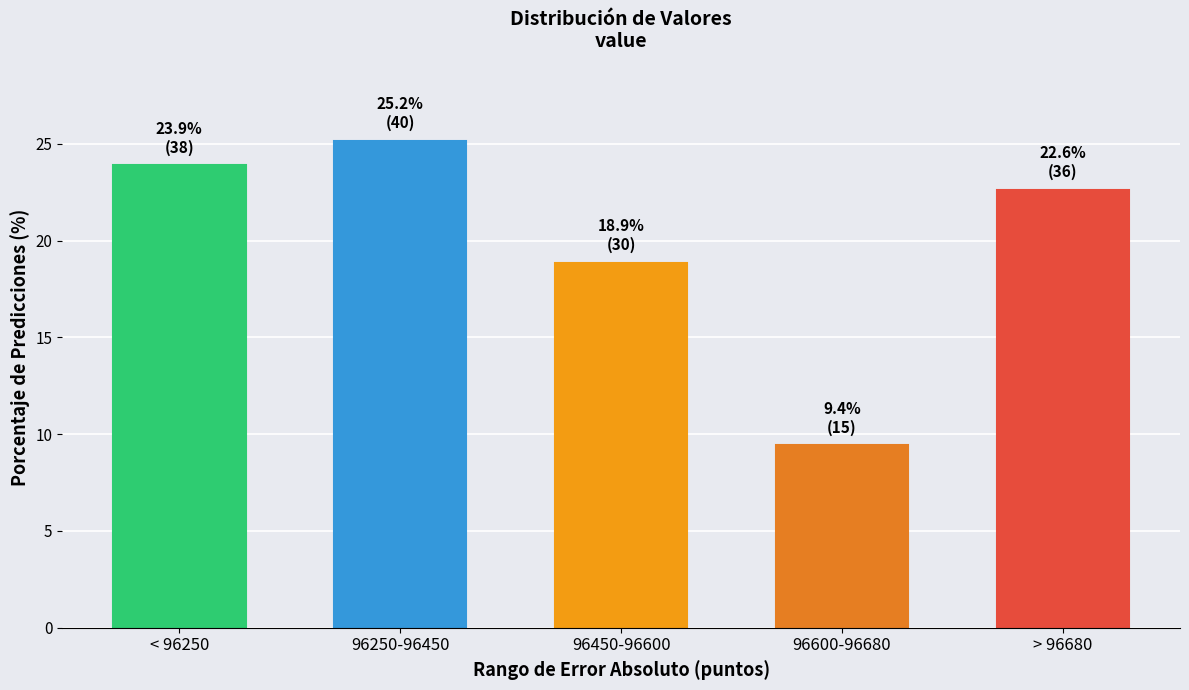

Reading left to right, extract all data points from this chart.

< 96250=23.9	96250-96450=25.2	96450-96600=18.9	96600-96680=9.4	> 96680=22.6